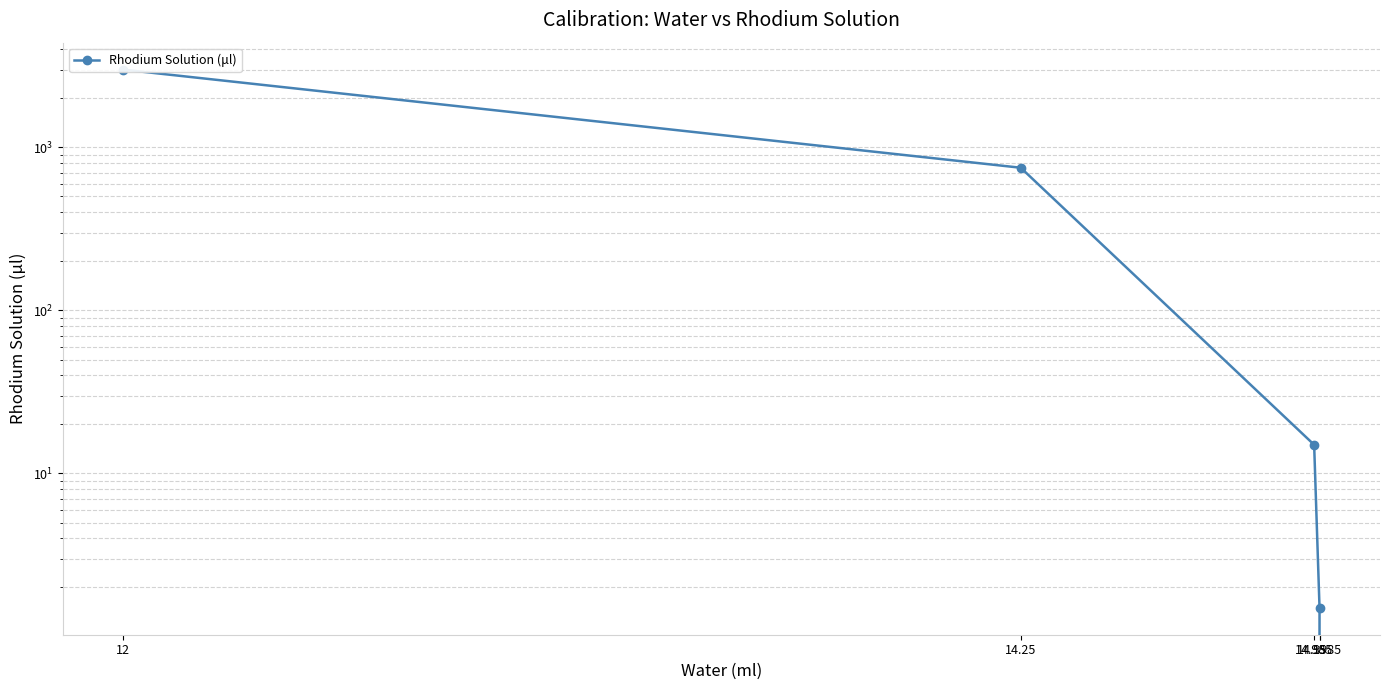

What is the average value?

753.3